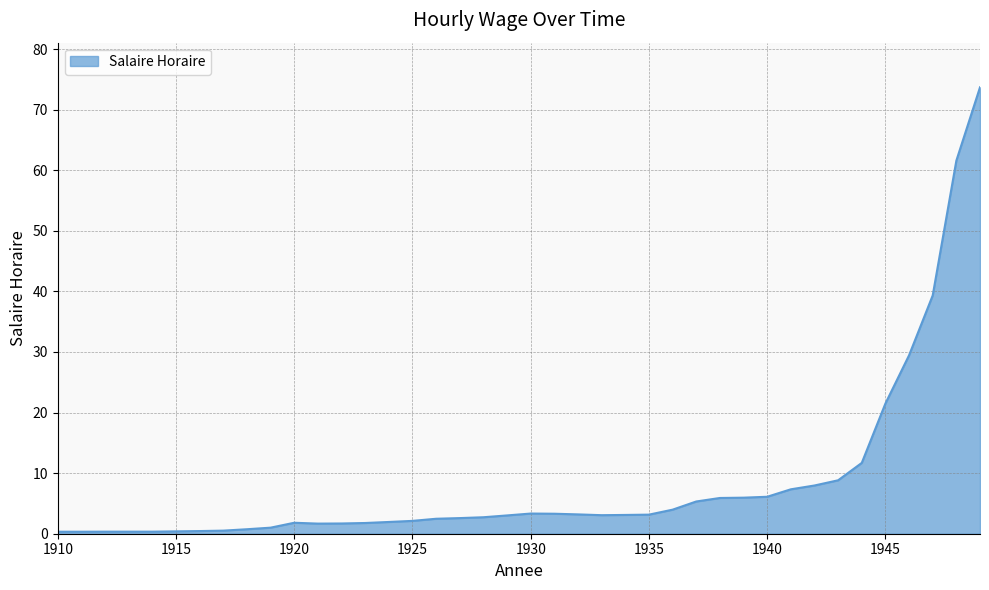

What is the greatest value displayed?

73.7